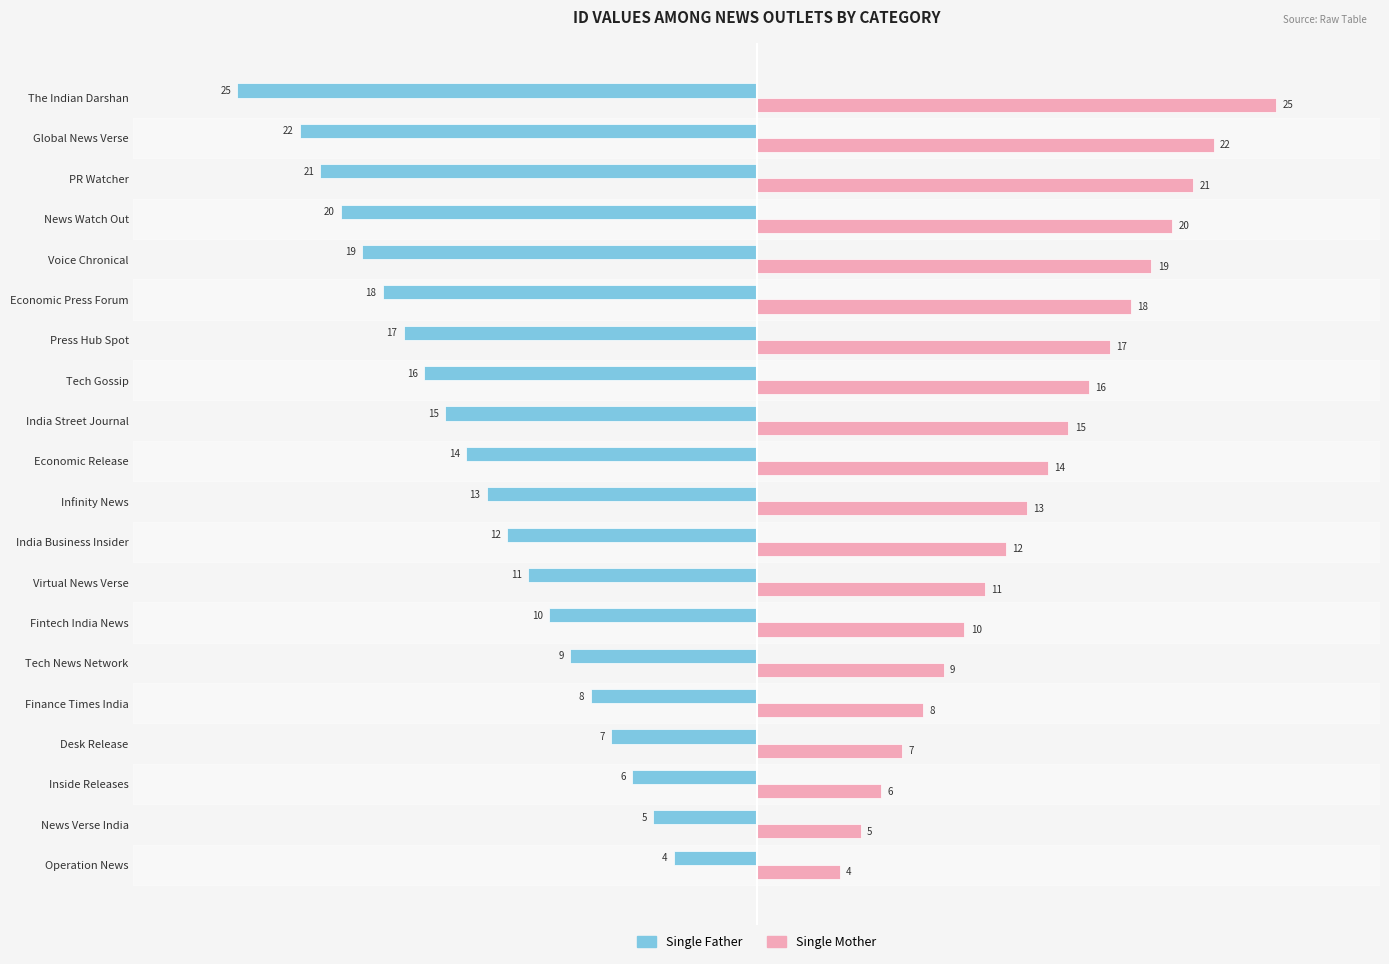

Which series has the largest total across all categories?

Single Mother